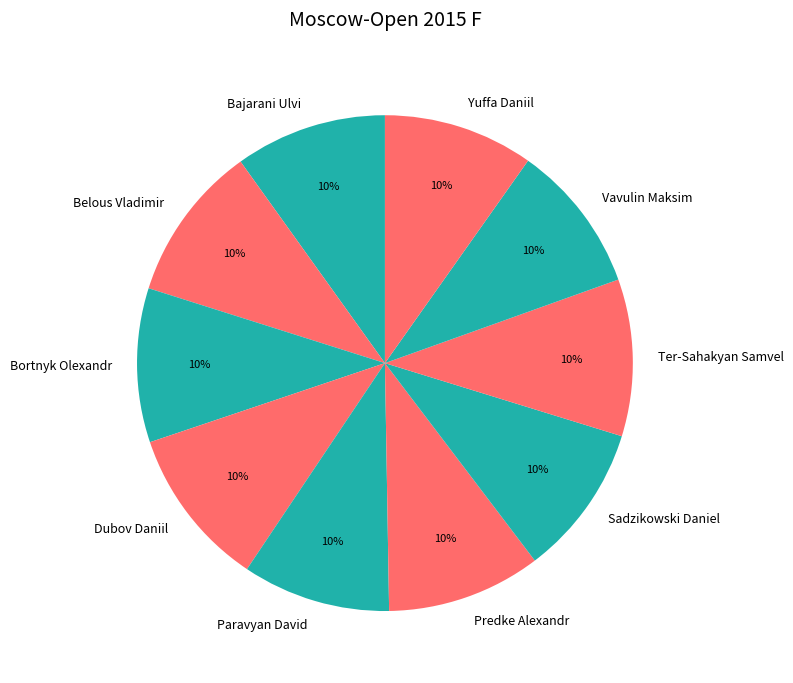

Is Vavulin Maksim the majority of the pie?

No